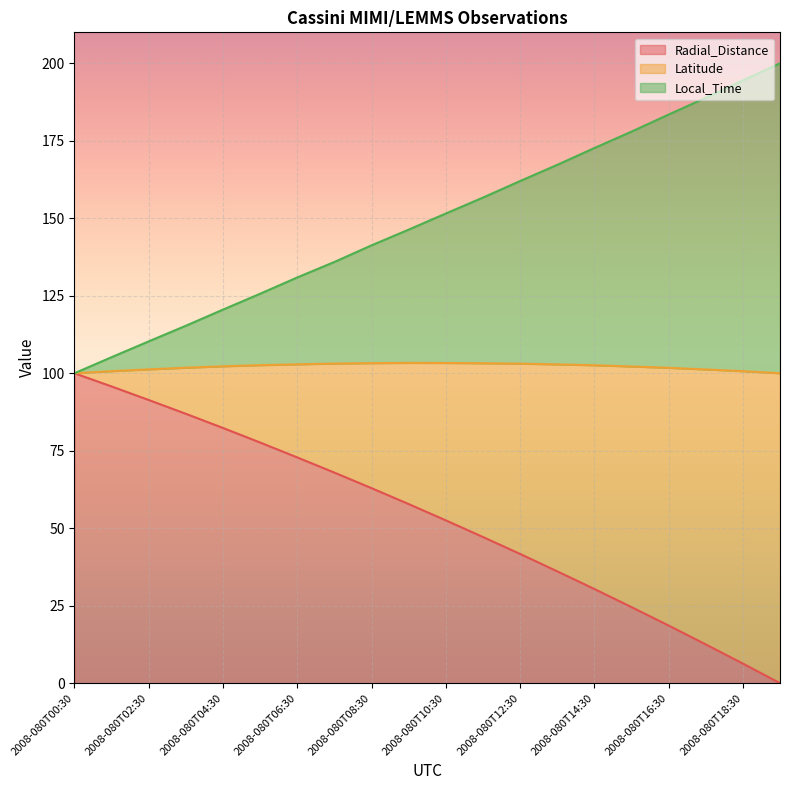

What is the difference between the highest and lowest values at 2008-080T07:30?

68.0